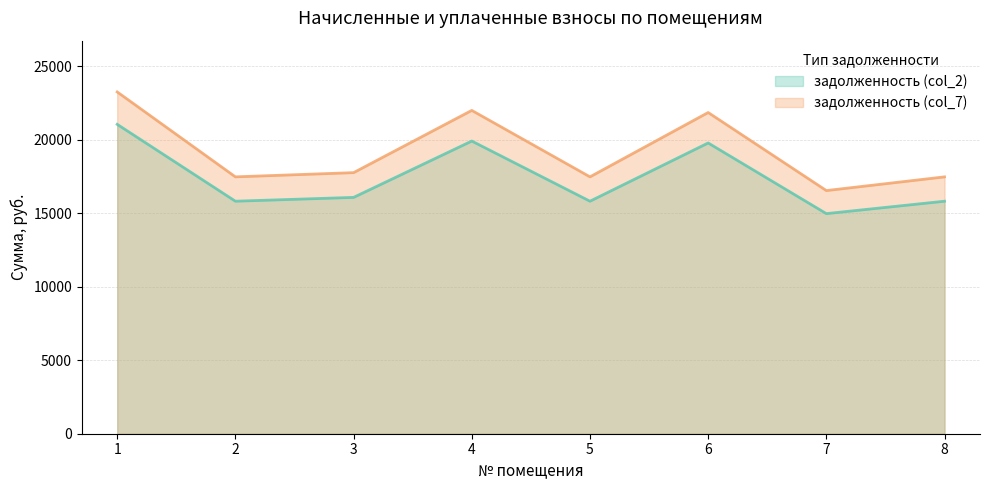

Which series changed the most between 1 and 8?

задолженность (col_7)